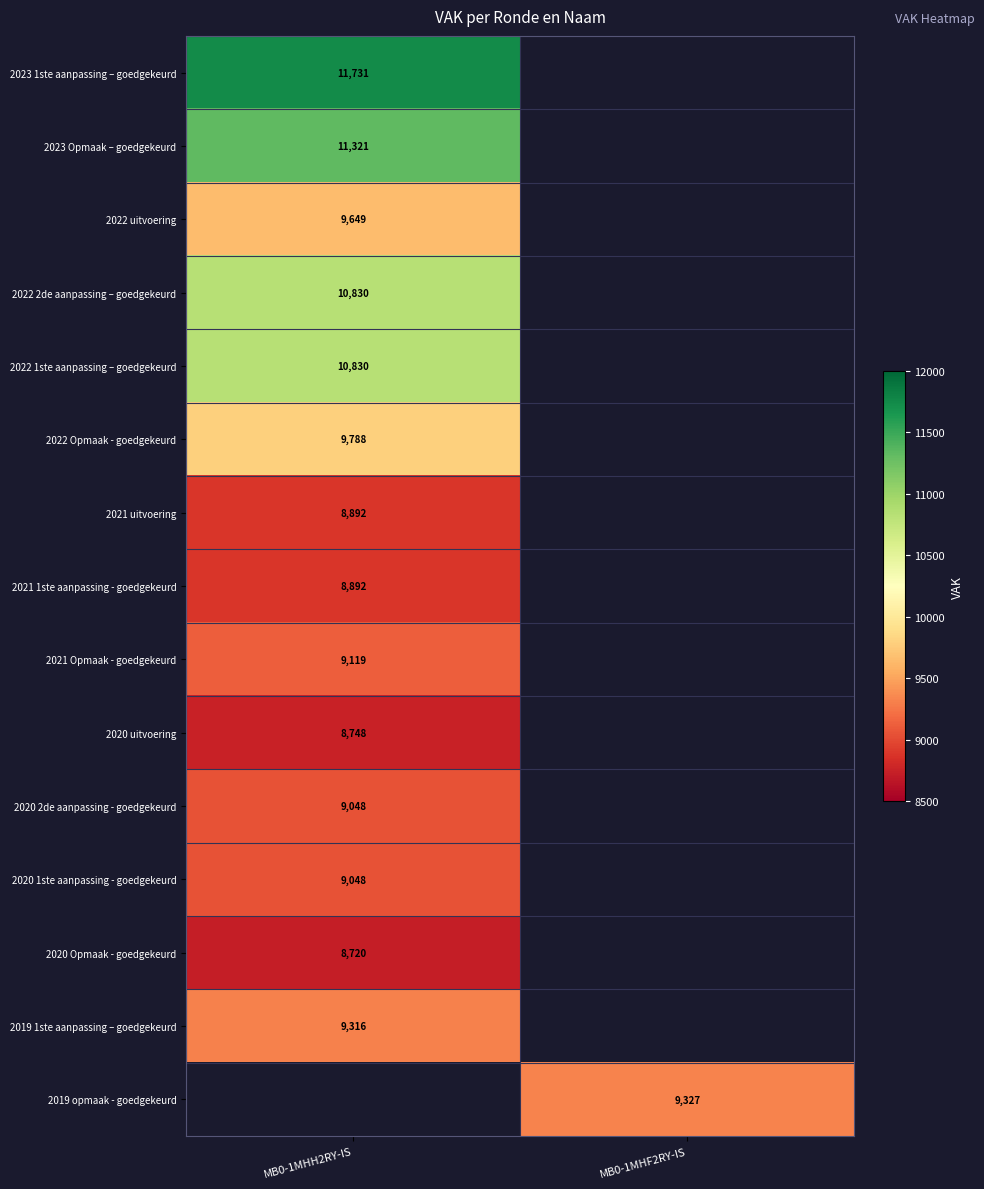

True or false: 2022 uitvoering has a value of 9649 at MB0-1MHH2RY-IS.

True